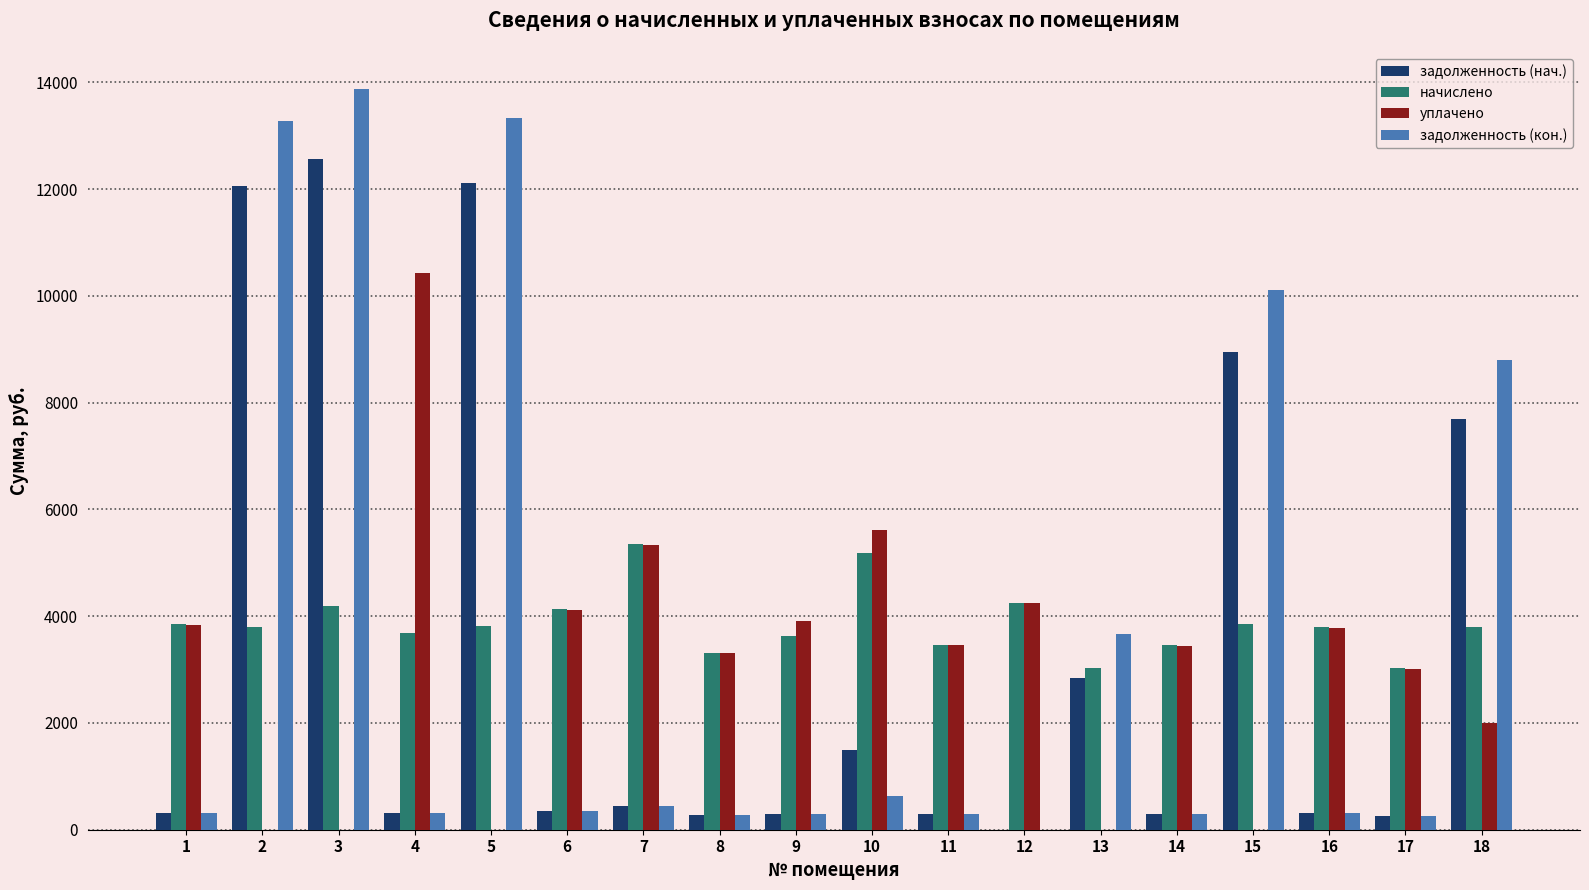

Where is задолженность (нач.) nearest to the value 6278?

18